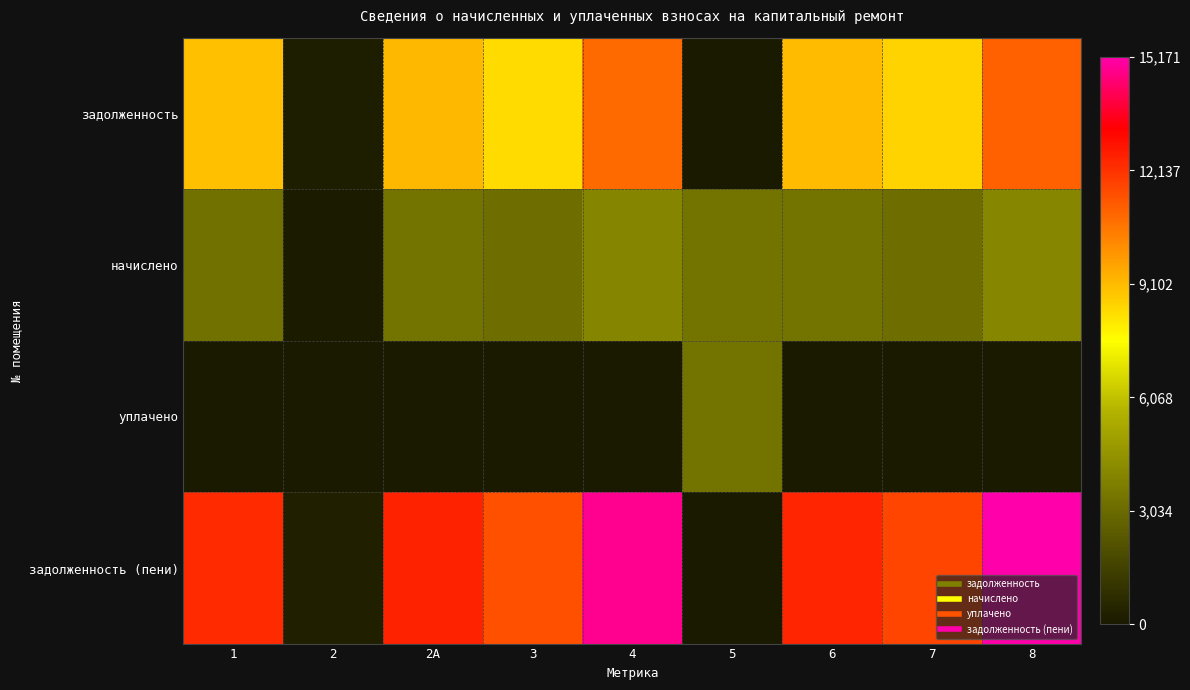

Which series has the largest range (max minus min)?

задолженность (пени)